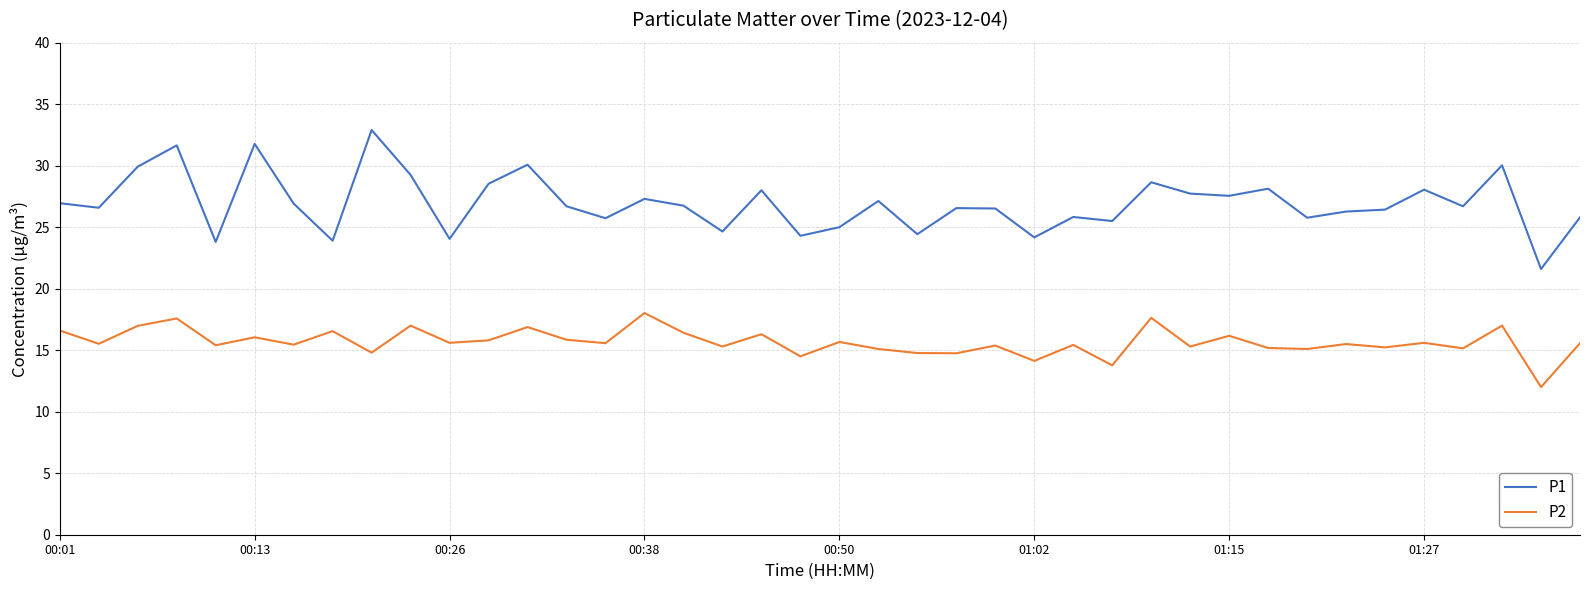

What is the minimum value for P1?

21.6